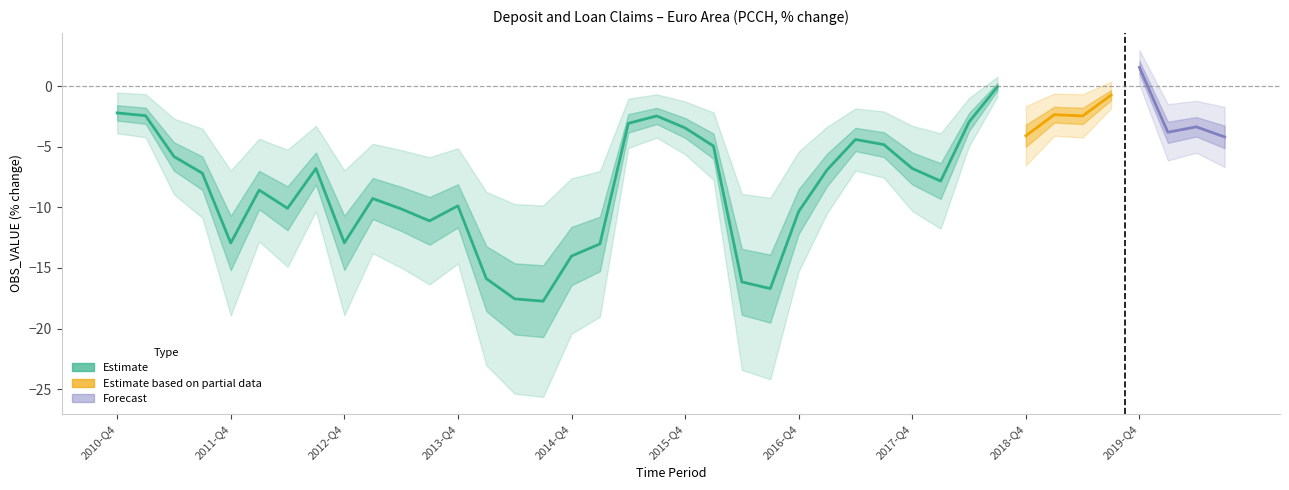

What is the change in value from 2013-Q4 to 2017-Q2?

+5.5